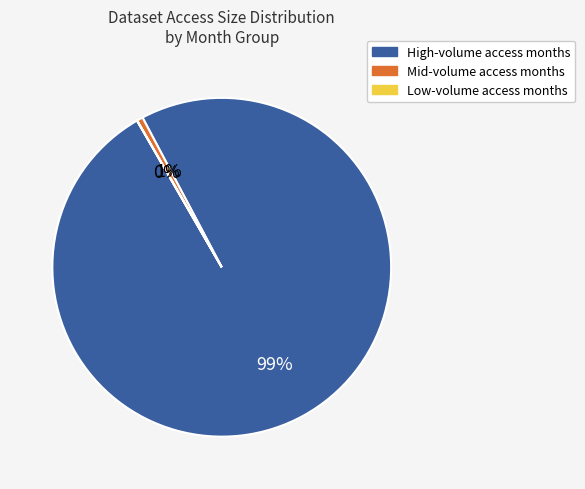

To the nearest percent, what is the difference between the largest and smallest slice percentages?

99%